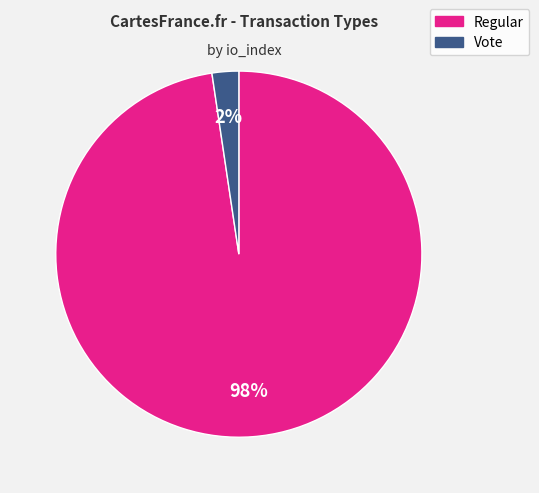

To the nearest percent, what is the average slice percentage?

50%